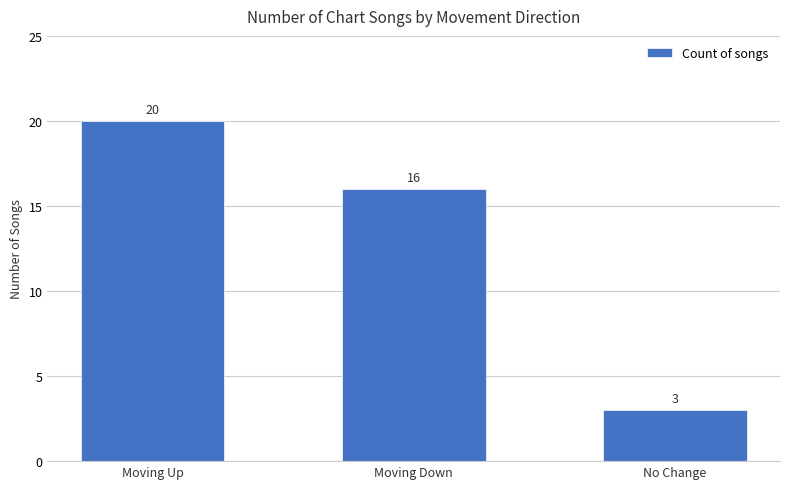

Reading left to right, what are all the values shown in this chart?

Moving Up=20	Moving Down=16	No Change=3